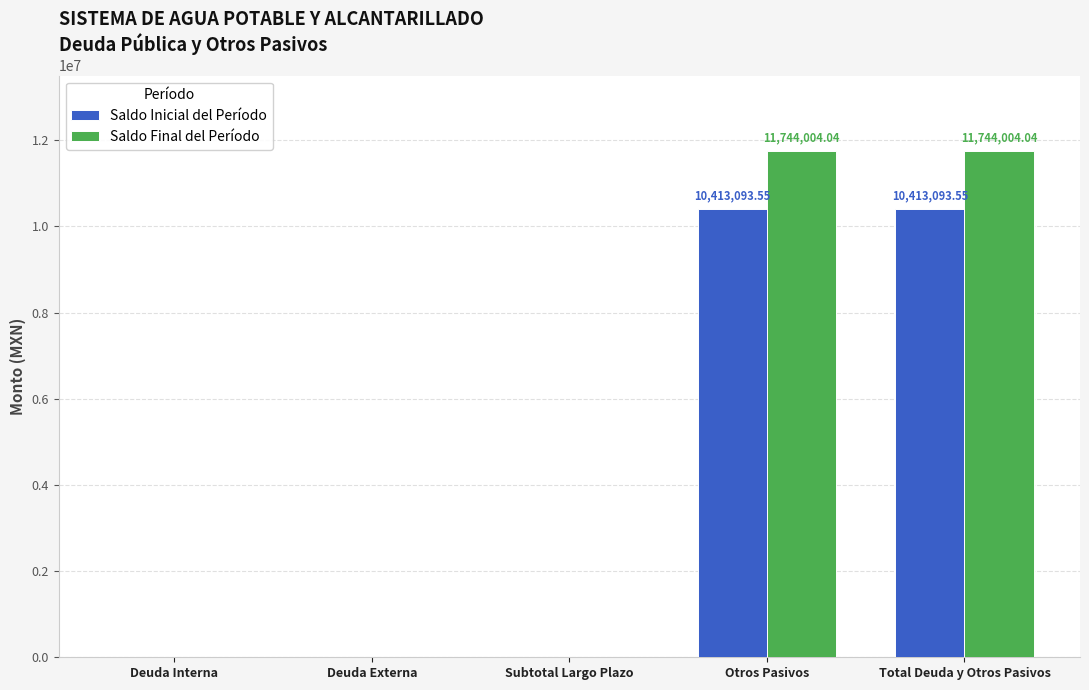

Which series has the largest total across all categories?

Saldo Final del Período